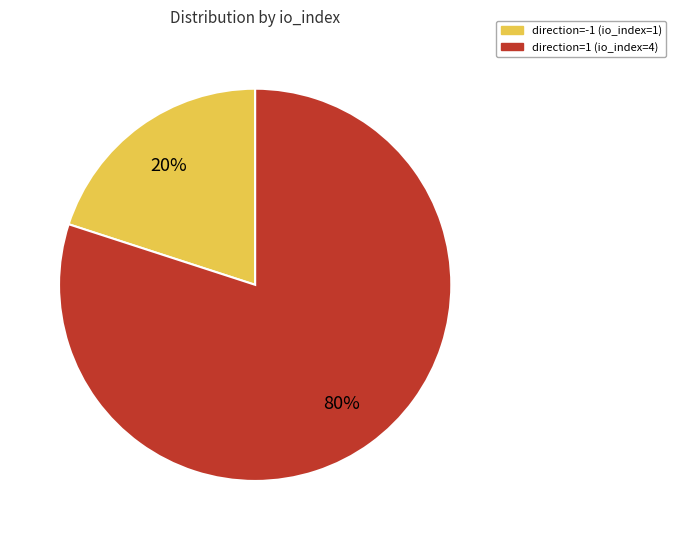

To the nearest percent, what is the difference between the direction=1 (io_index=4) and direction=-1 (io_index=1) slice percentages?

60%